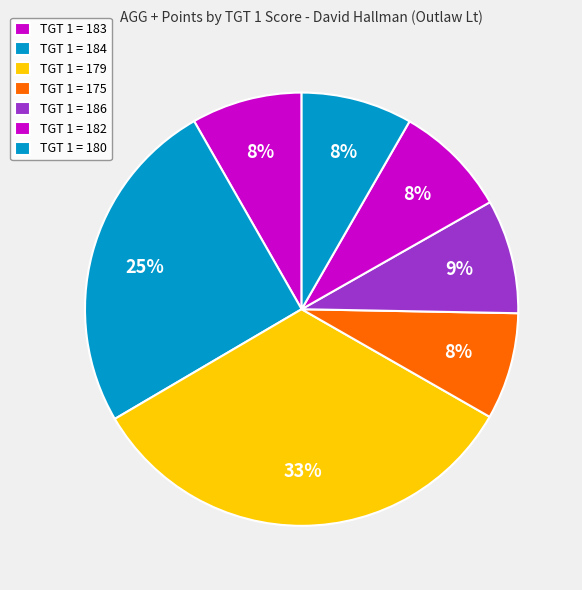

How many segments does this pie chart have?

7